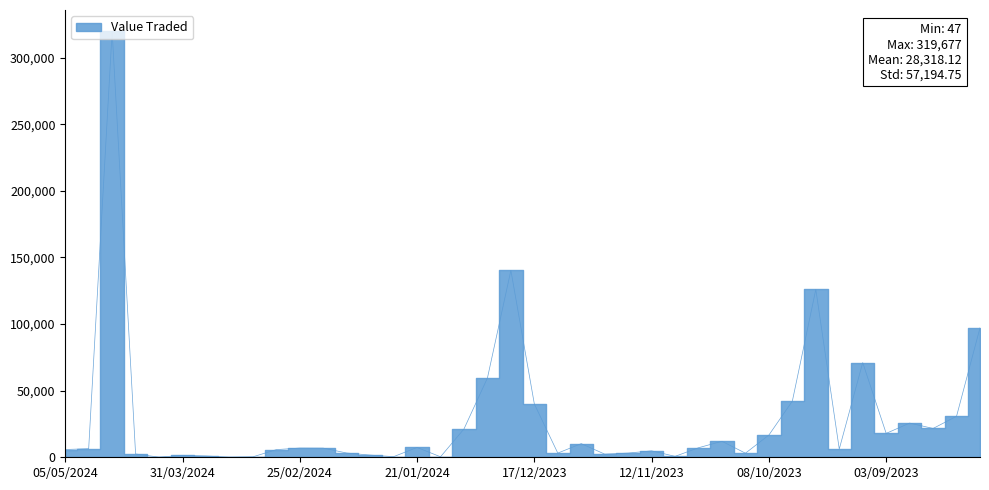

How many lines are shown in the chart?

1